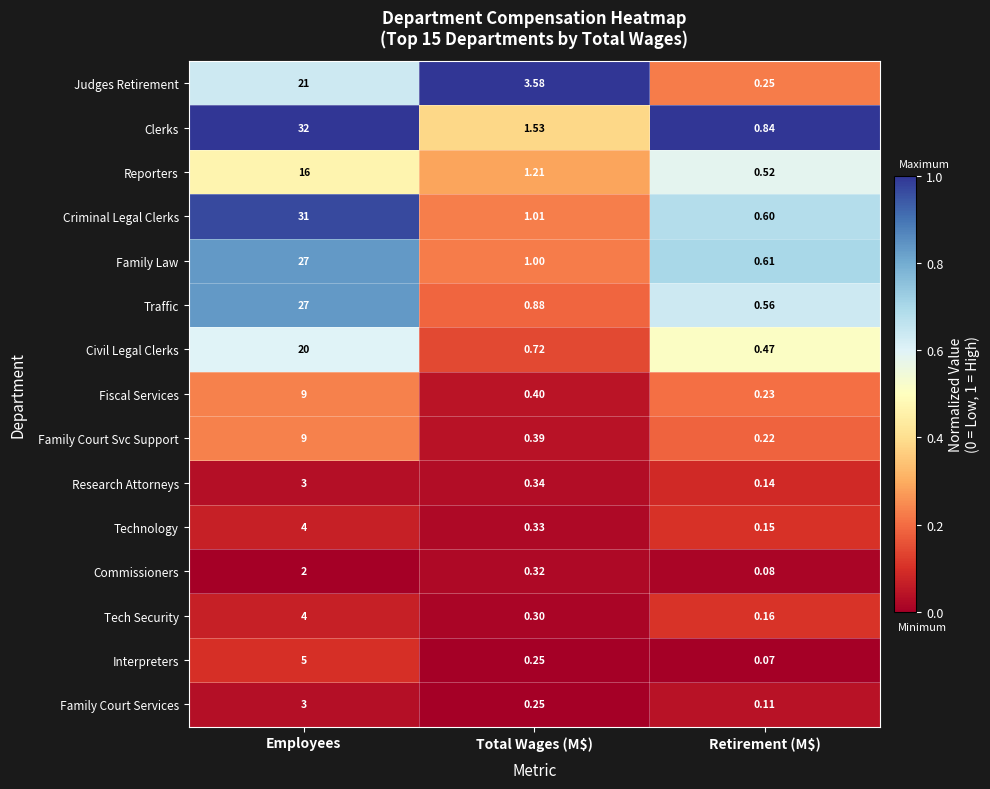

At which label is Commissioners closest to 1?

Total Wages (M$)